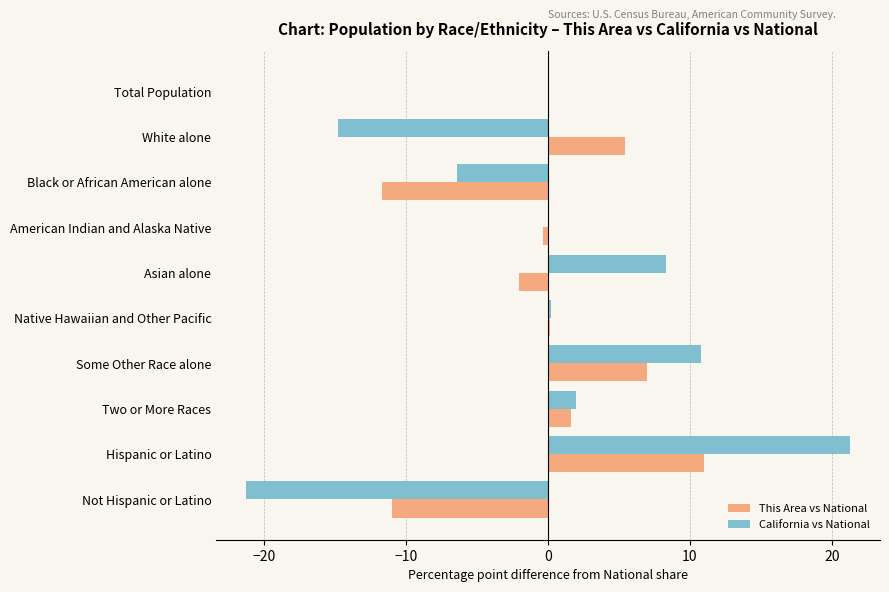

True or false: California vs National has a value of 5.8 at Some Other Race alone.

False